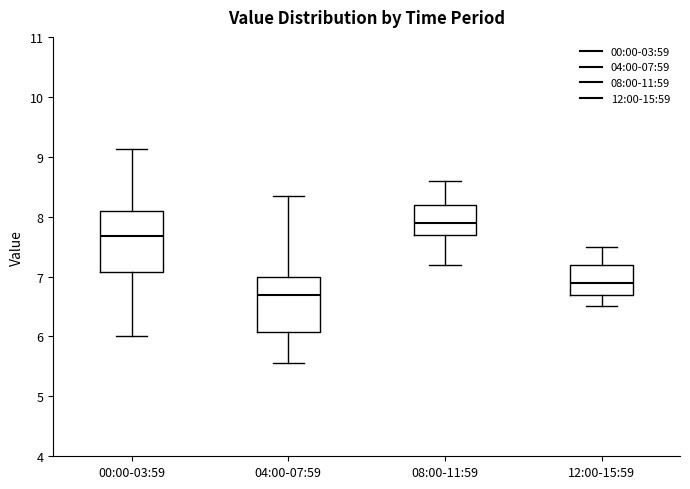

Where is the upper edge of the box for 00:00-03:59 on the y-axis? The values are not printed on the chart, so give them approximately, as read against the axis.

8.1